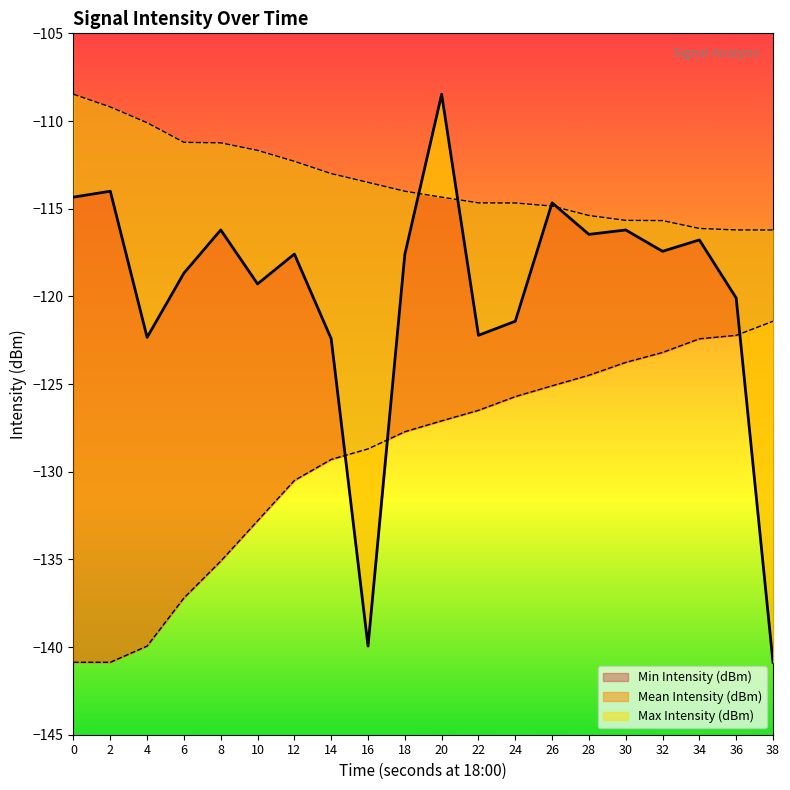

True or false: Mean Intensity (dBm) has a value of -121.4 at 24.

True